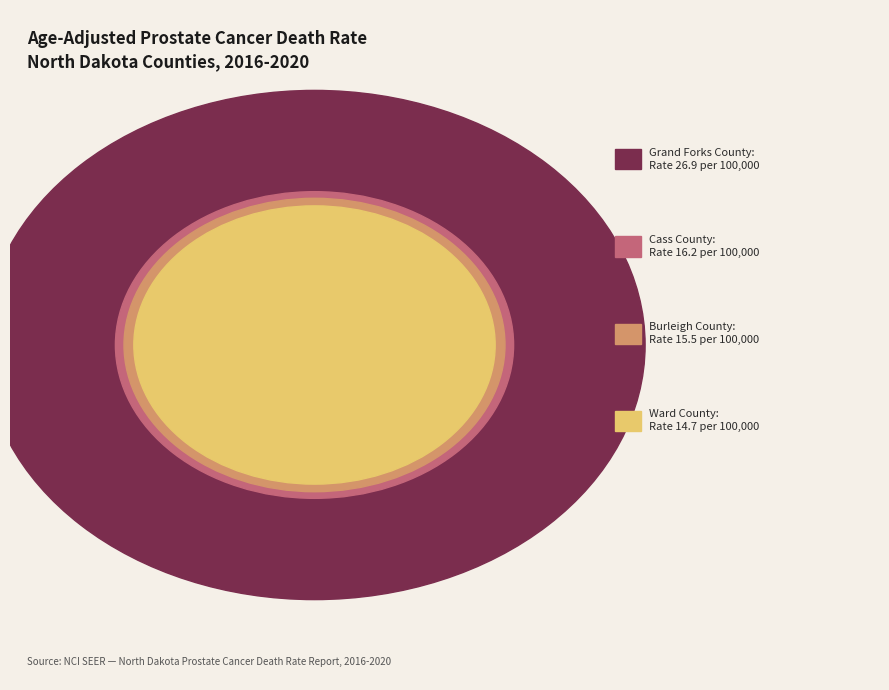

Count the number of slices in the pie.

4